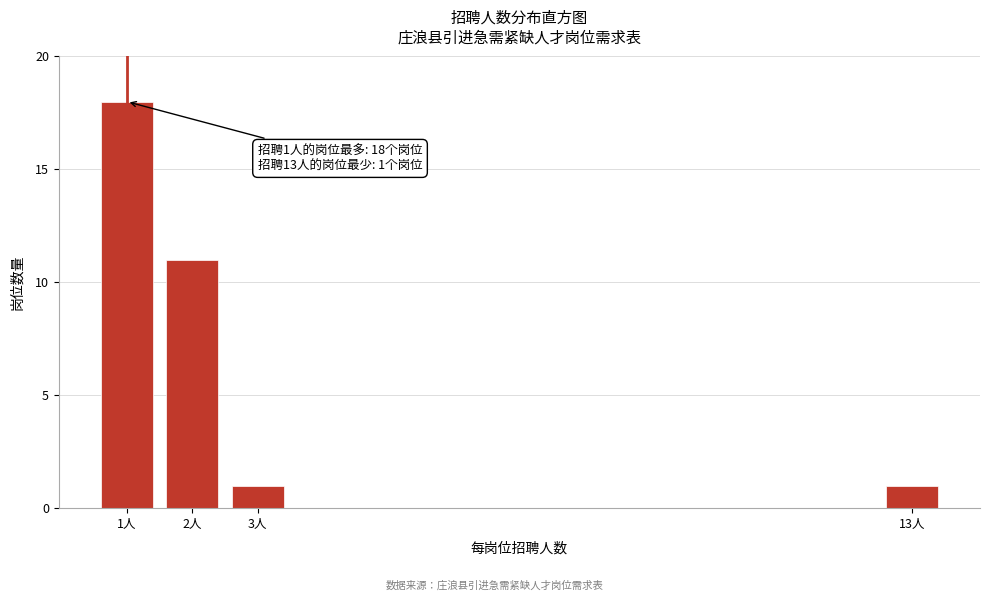

Reading left to right, transcribe all the data shown in this chart.

18	11	1	1